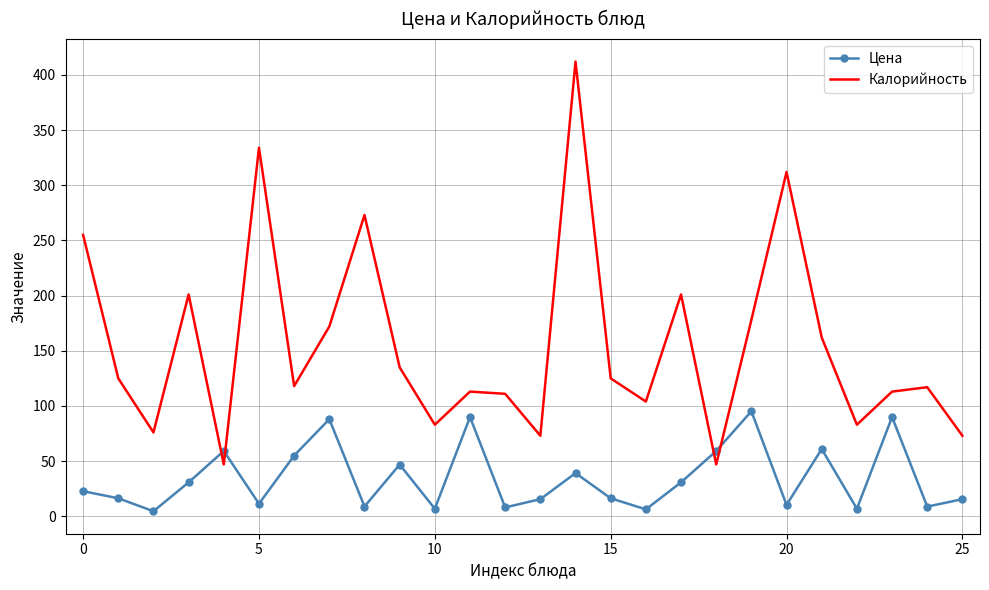

What is the difference between the second highest and second lowest values in the Цена series?

83.6